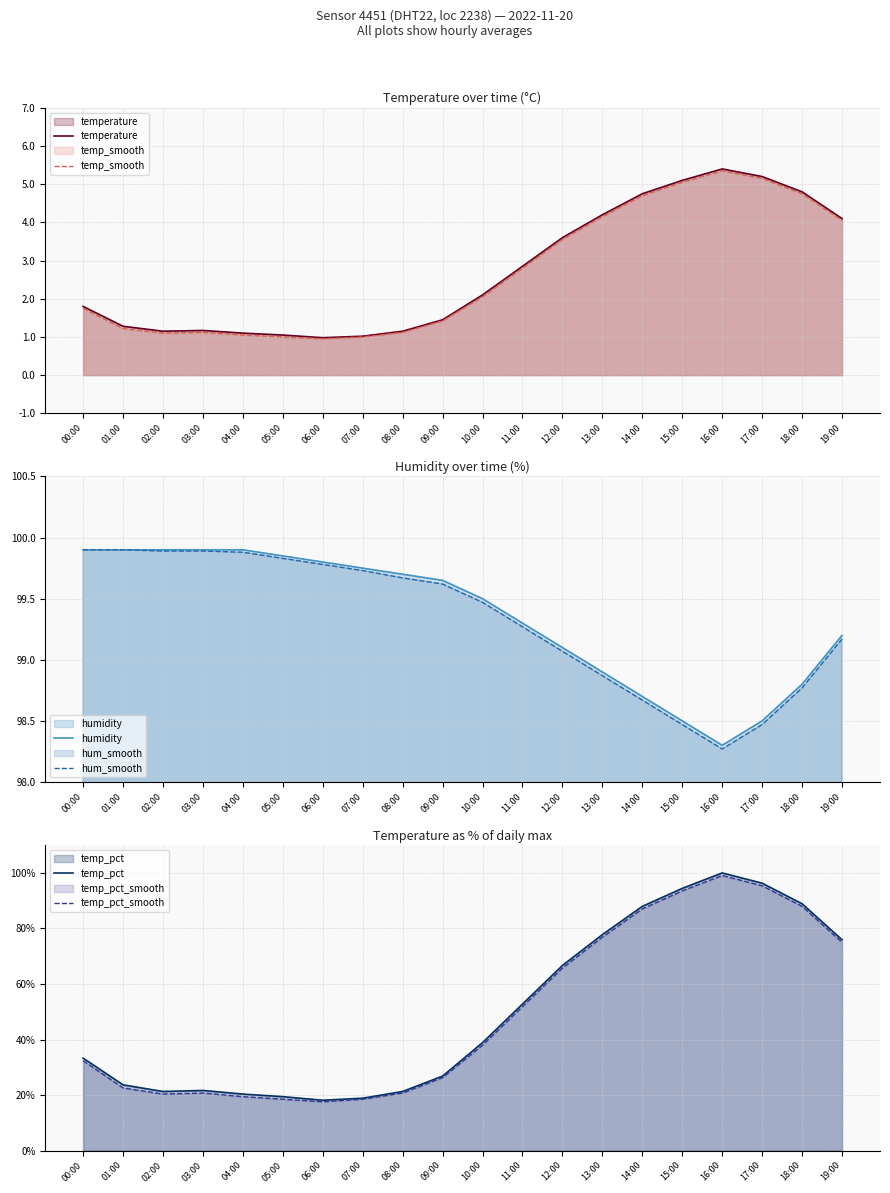

Is it true that temp_pct equals 31.1 at 08:00?

False